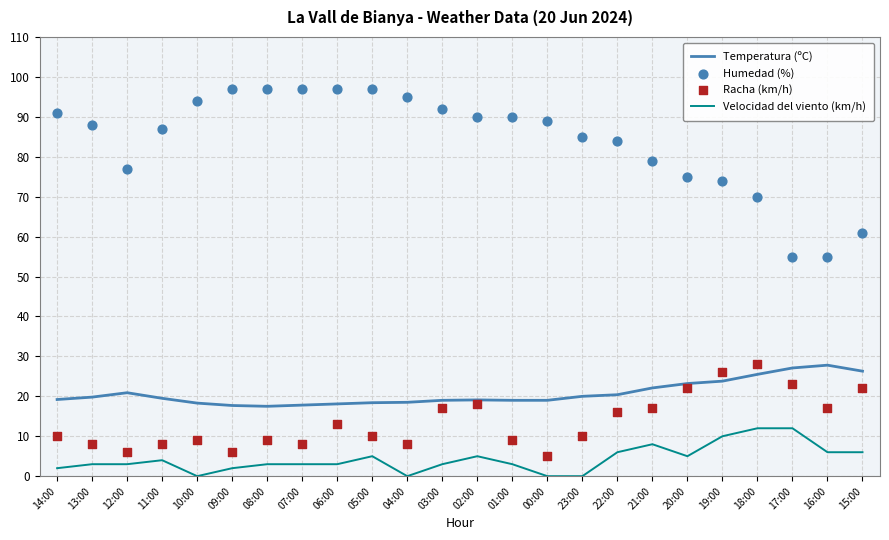

What is the total value across all series at 10:00?

121.3